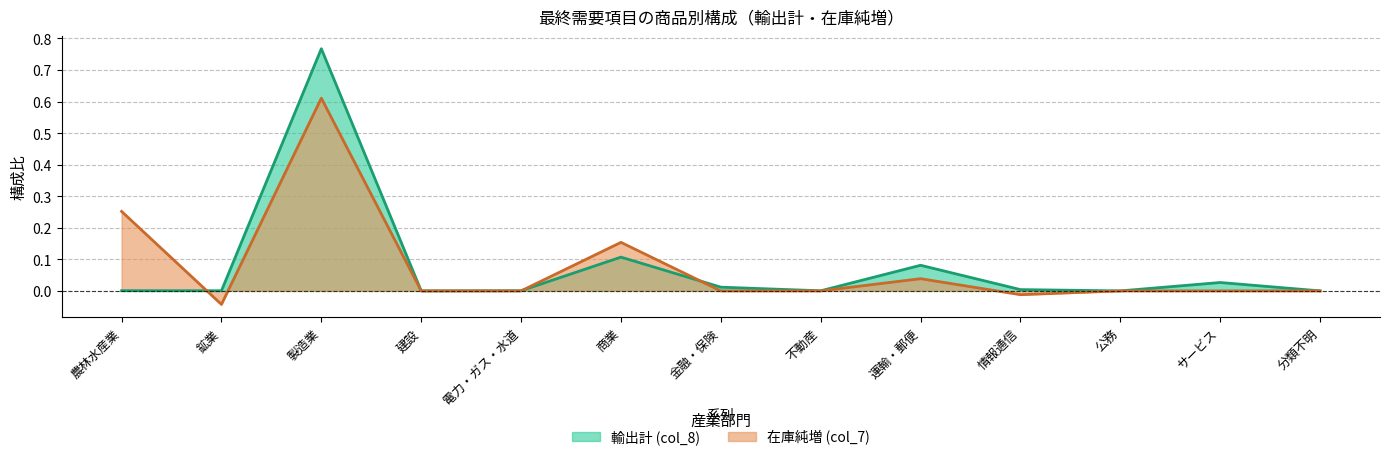

How many values in 在庫純増 (col_7) are below zero?

2